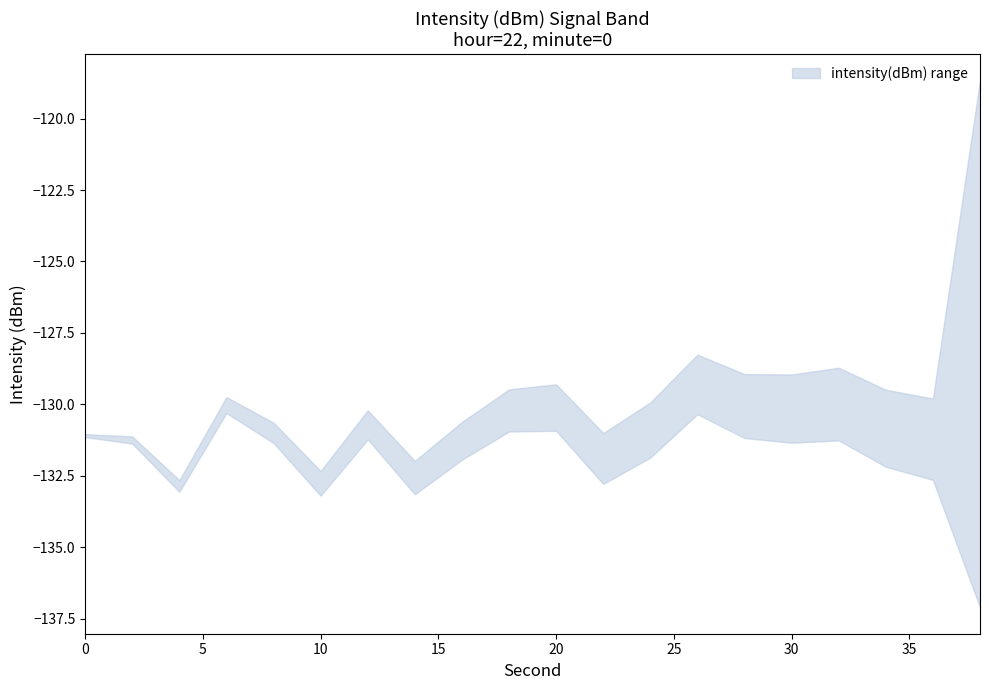

Between 34 and 4, which is larger?

34